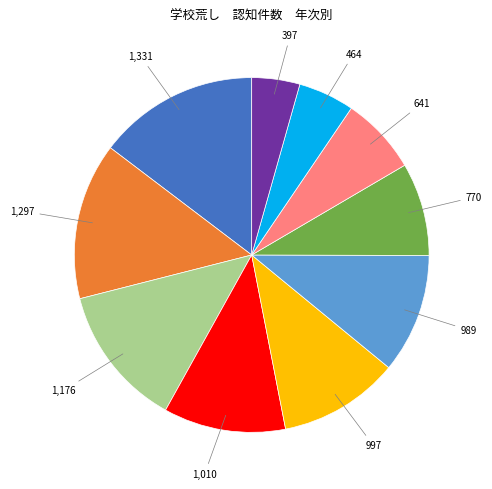

Is there any slice that represents more than half of the pie?

No